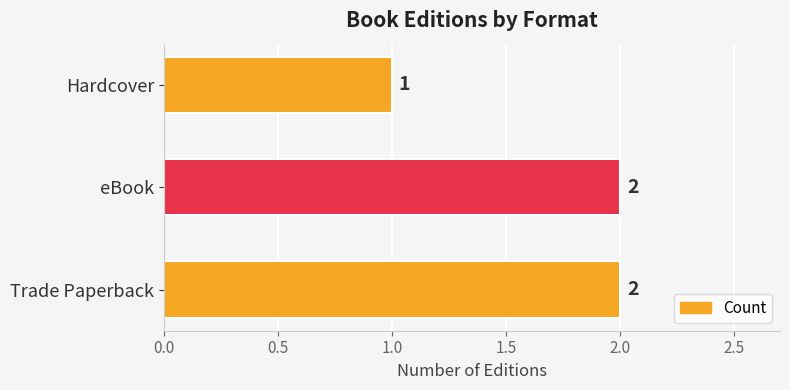

Which has a higher value, Hardcover or eBook?

eBook